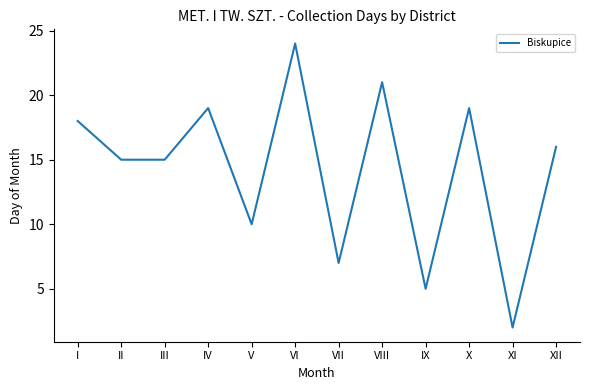

The value at VII is 3. True or false?

False